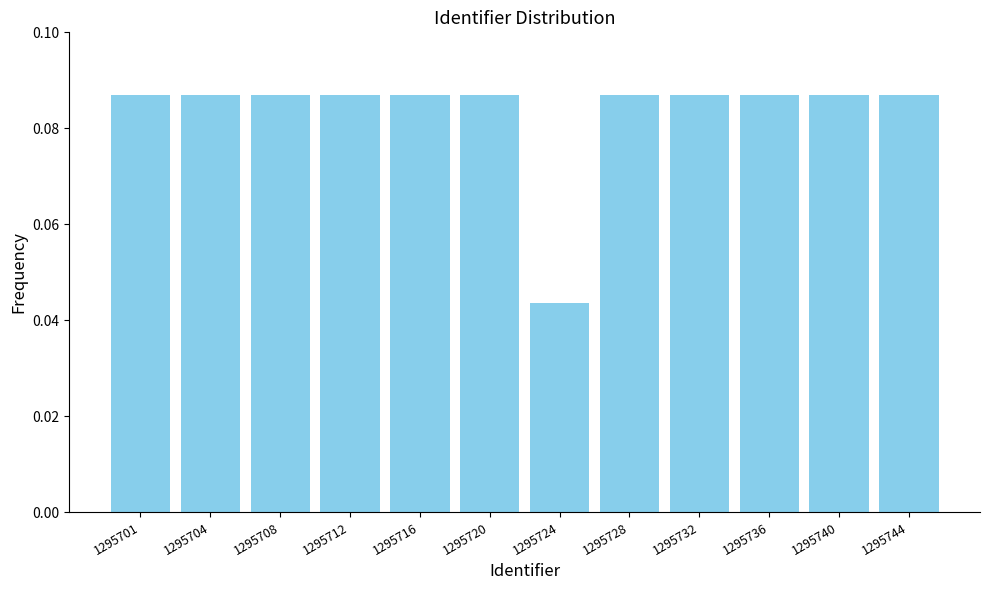

Where is the data nearest to the value 0?

1295724